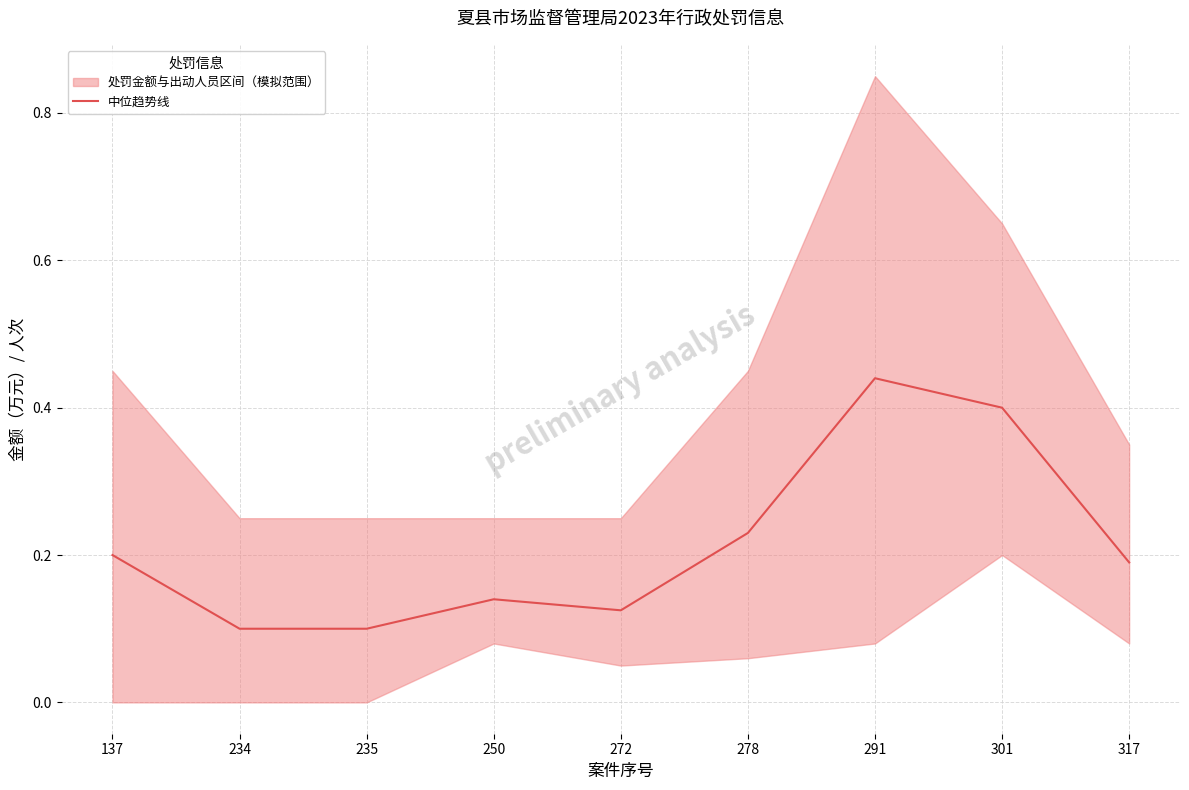

List the labels in order of value, smallest first.

234, 235, 272, 250, 317, 137, 278, 301, 291